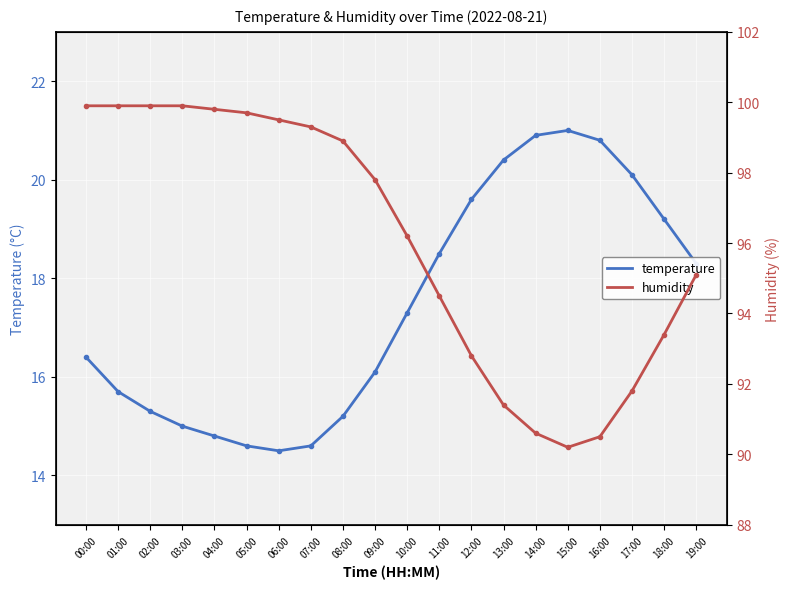

The value of temperature at 14:00 is 20.9. True or false?

True